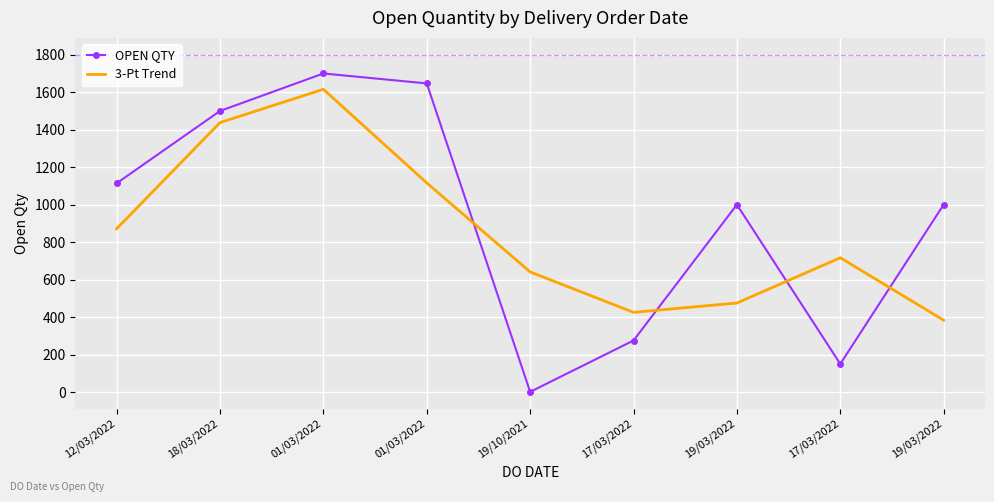

What is the highest value of the 3-Pt Trend series?

1615.7